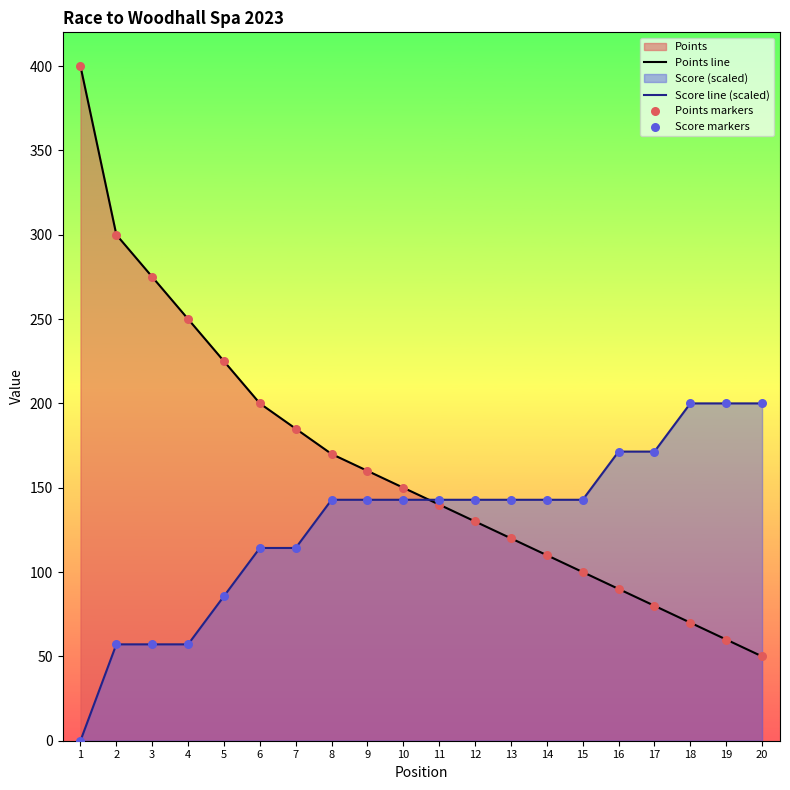

Is the value of Points line at 18 greater than the value of Score line (scaled) at 17?

No